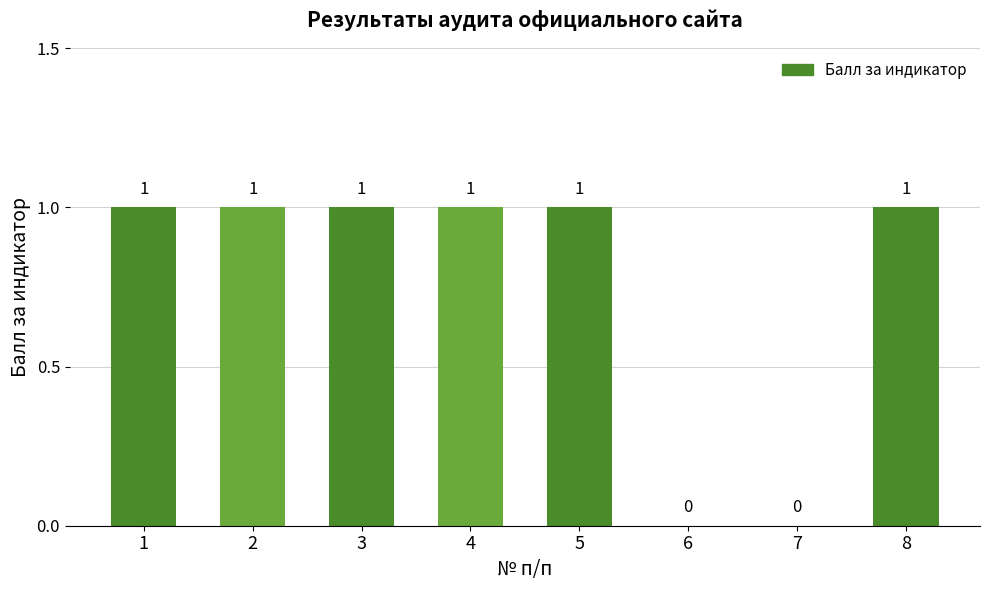

Reading left to right, list all the values displayed in this chart.

1=1	2=1	3=1	4=1	5=1	6=0	7=0	8=1